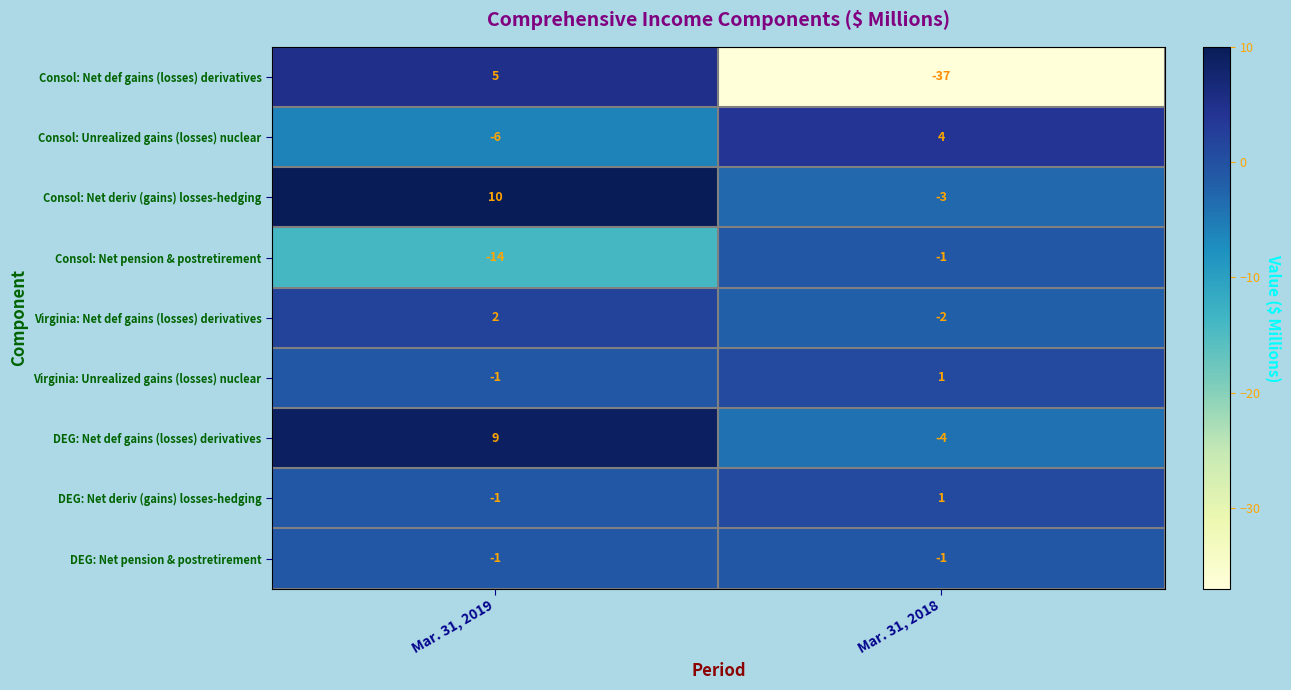

Reading left to right, what are all the values shown in this chart?

Consol: Net def gains (losses) derivatives: 5	-37
Consol: Unrealized gains (losses) nuclear: -6	4
Consol: Net deriv (gains) losses-hedging: 10	-3
Consol: Net pension & postretirement: -14	-1
Virginia: Net def gains (losses) derivatives: 2	-2
Virginia: Unrealized gains (losses) nuclear: -1	1
DEG: Net def gains (losses) derivatives: 9	-4
DEG: Net deriv (gains) losses-hedging: -1	1
DEG: Net pension & postretirement: -1	-1